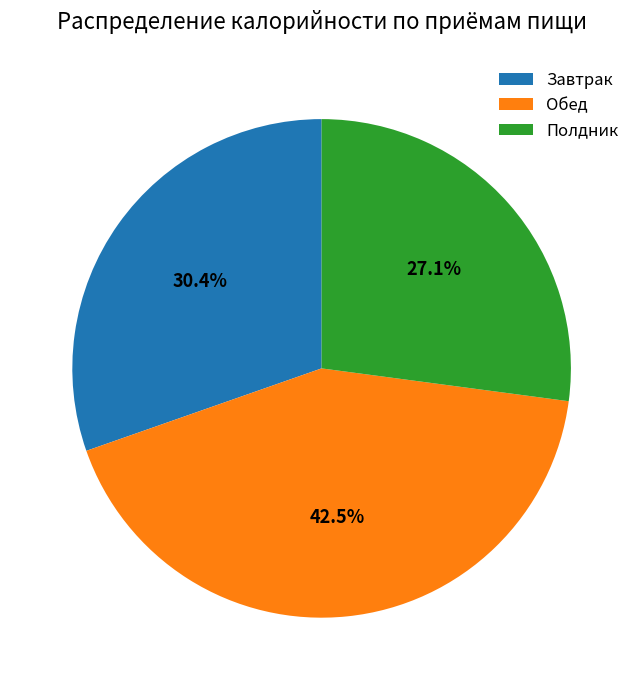

Do Полдник and Завтрак together represent more than half of the pie?

Yes